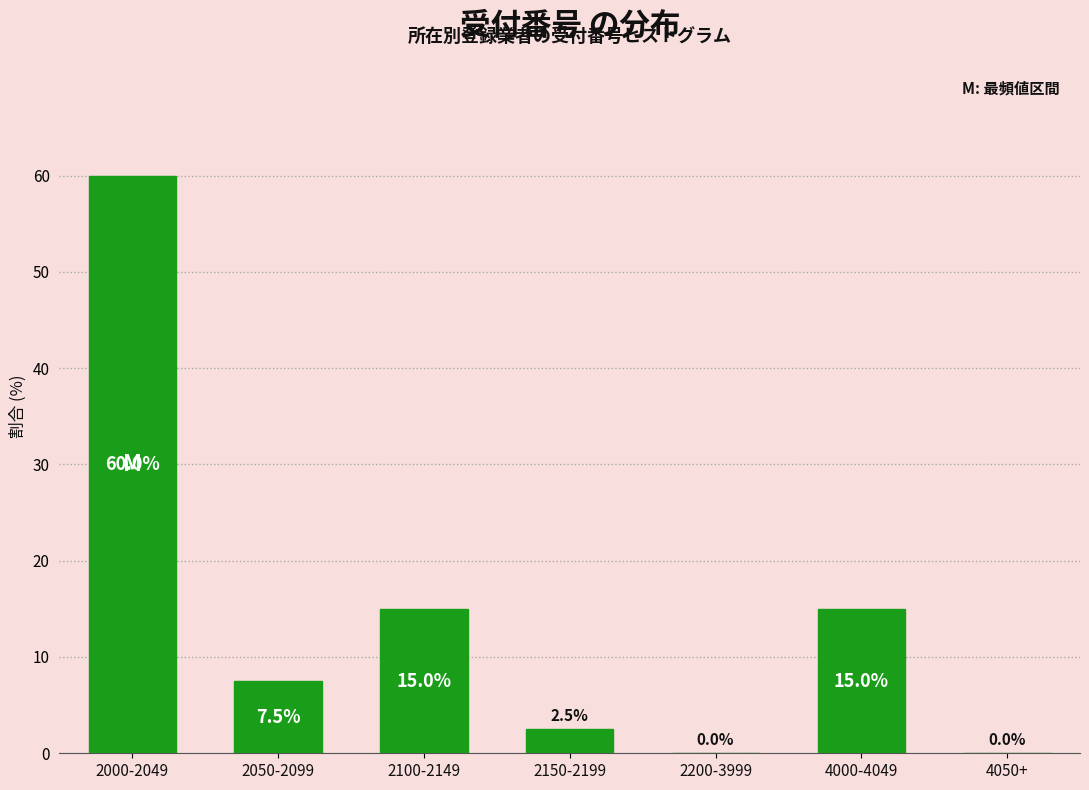

Reading left to right, list all the values displayed in this chart.

2000-2049=60.0	2050-2099=7.5	2100-2149=15.0	2150-2199=2.5	2200-3999=0.0	4000-4049=15.0	4050+=0.0